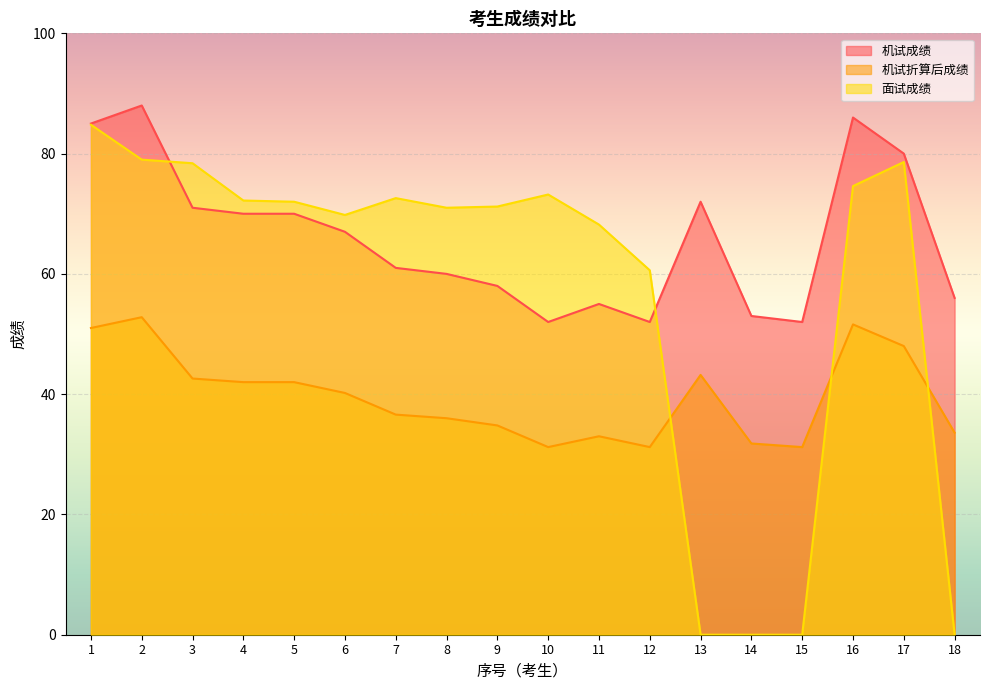

Which series has the largest range (max minus min)?

面试成绩